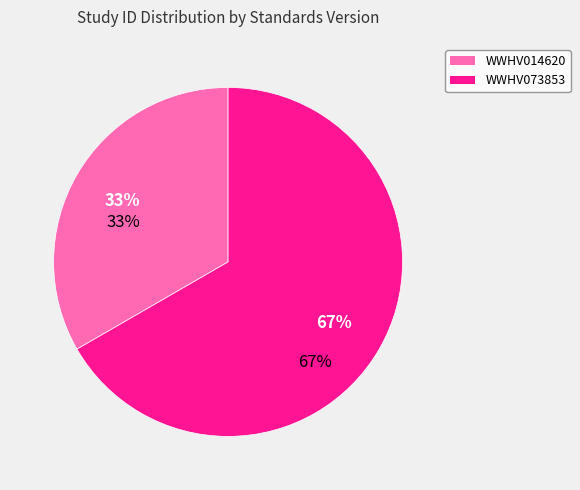

Which slice is the largest?

WWHV073853